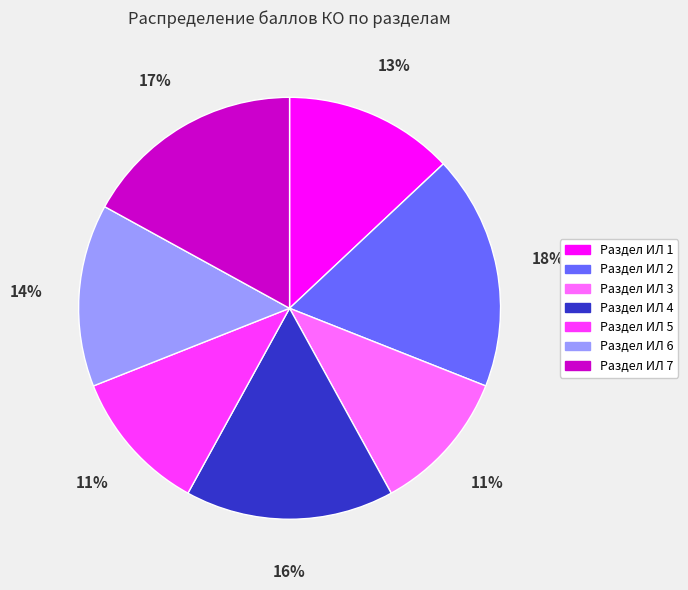

How many segments does this pie chart have?

7